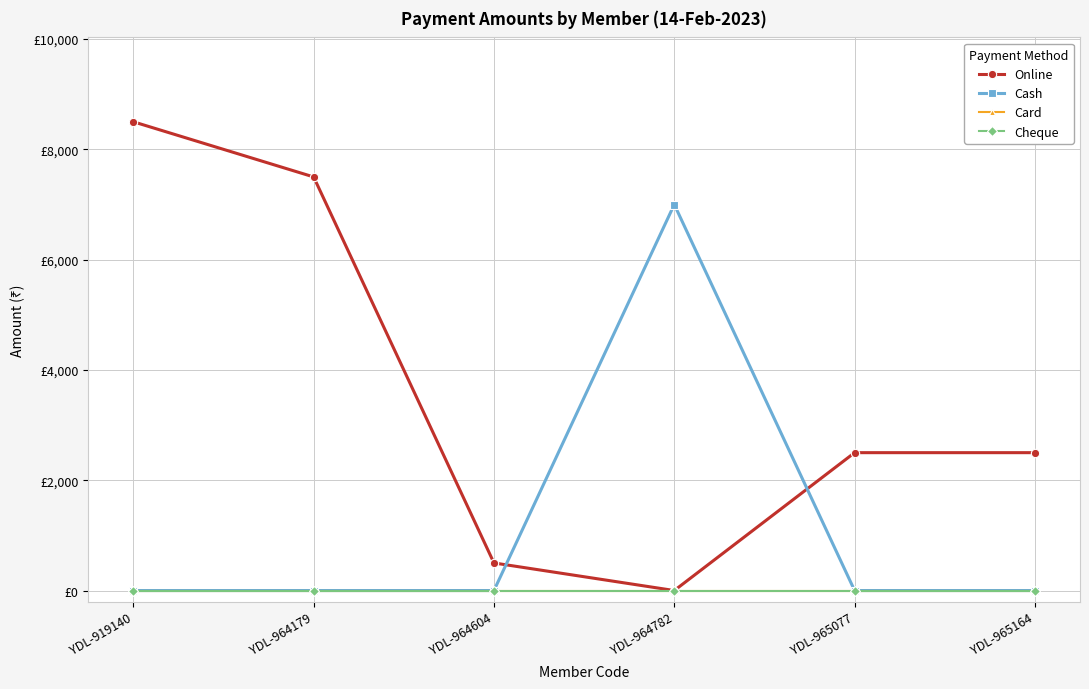

In Online, how many points are lower than both neighbors (excluding endpoints)?

1